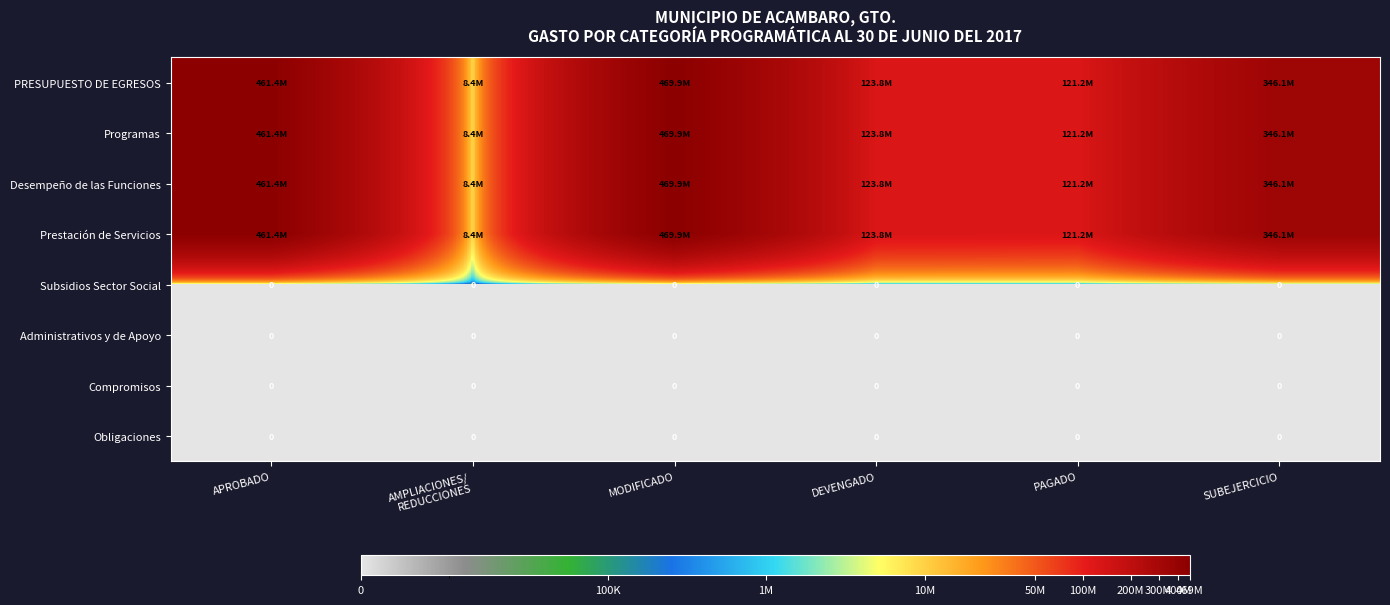

What is the average value of the Prestación de Servicios series?

255138682.3